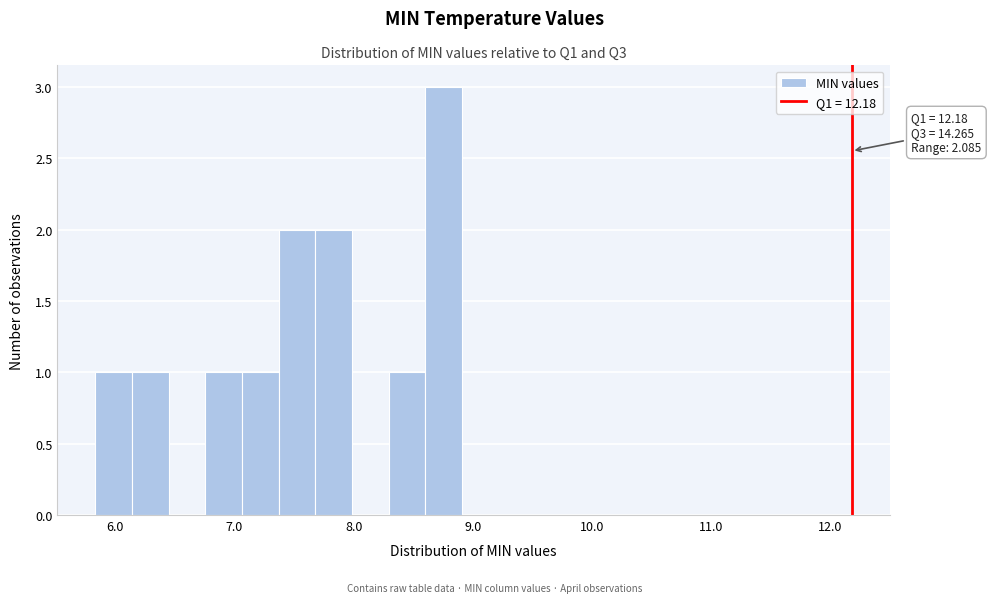

Read against the x-axis, roughly where is the centre of the tallest bar?

8.8